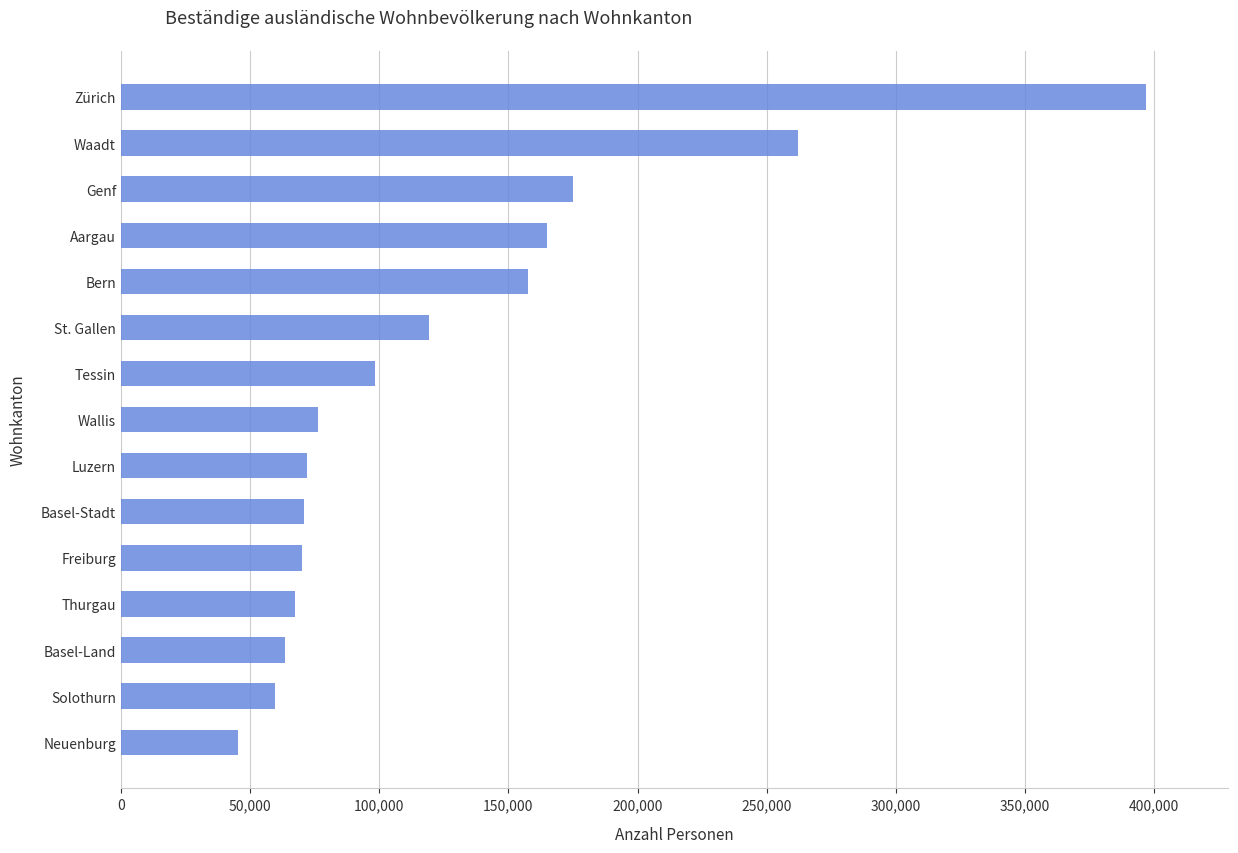

Which has a higher value, Zürich or Bern?

Zürich